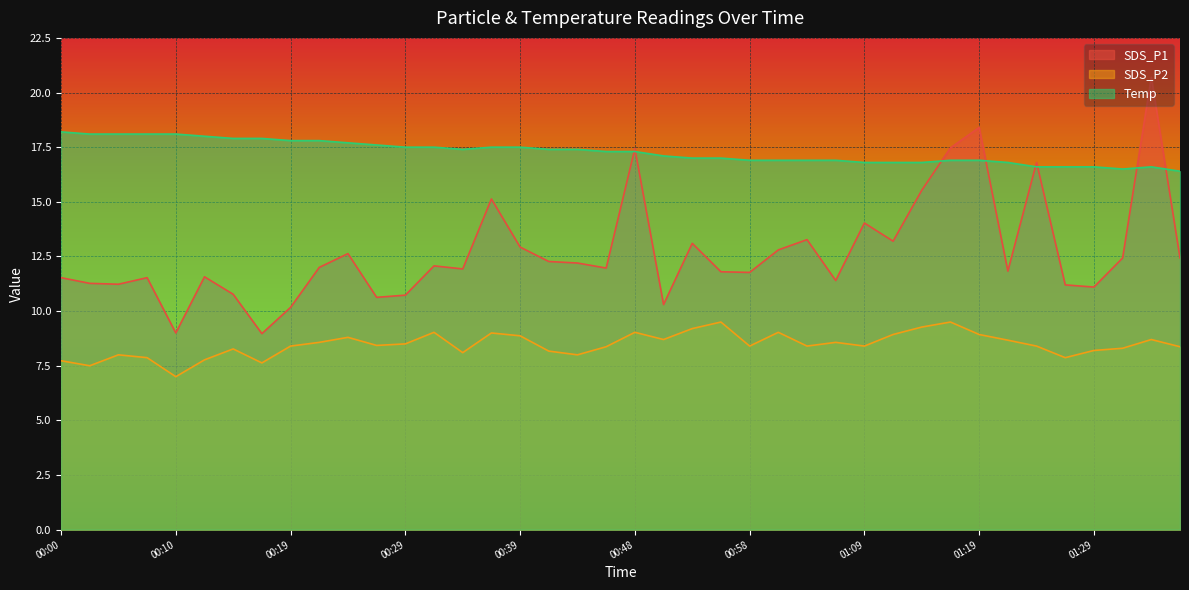

What is the maximum value shown in the chart?

20.7